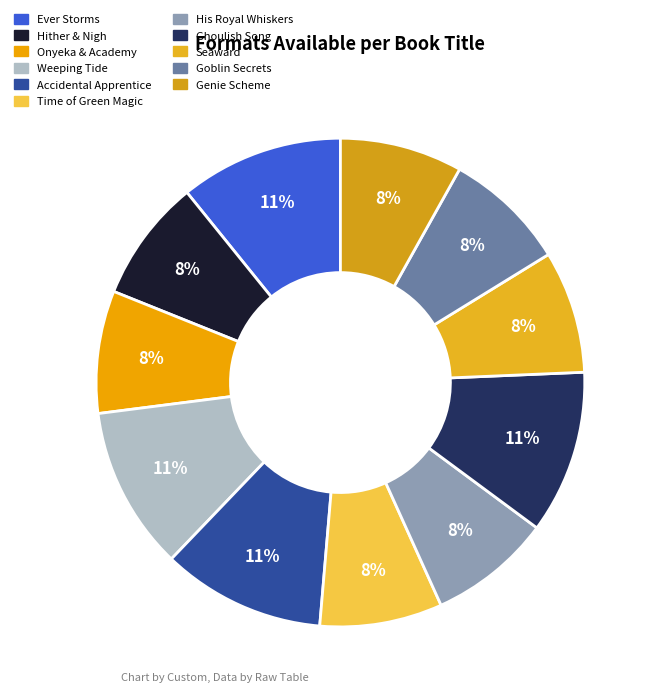

How many segments does this pie chart have?

11